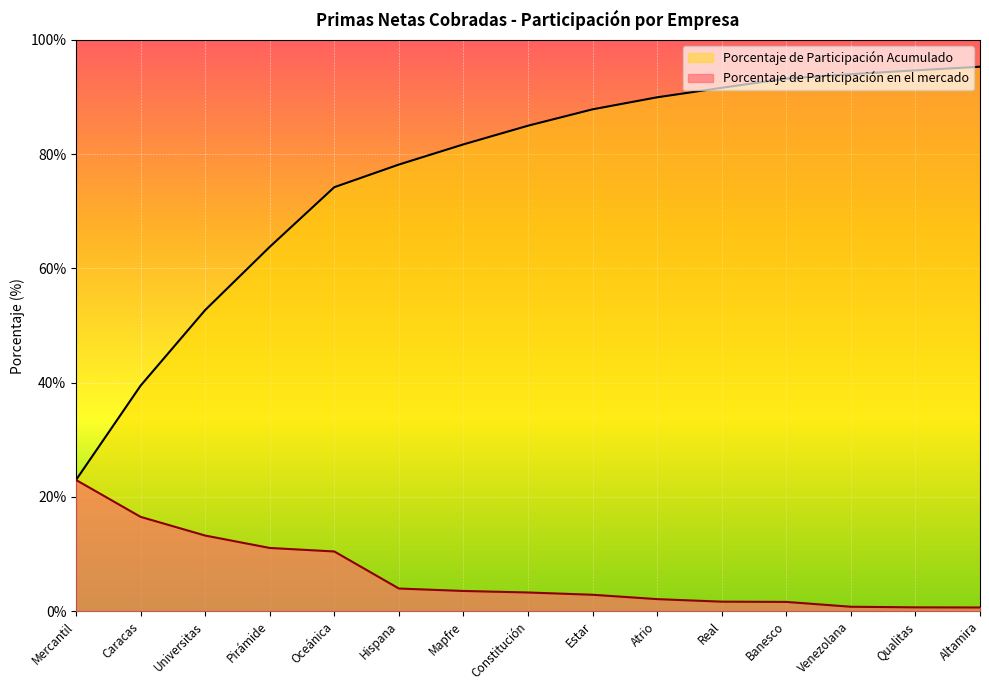

What are all the series names shown in the legend?

Porcentaje de Participación en el mercado, Porcentaje de Participación Acumulado